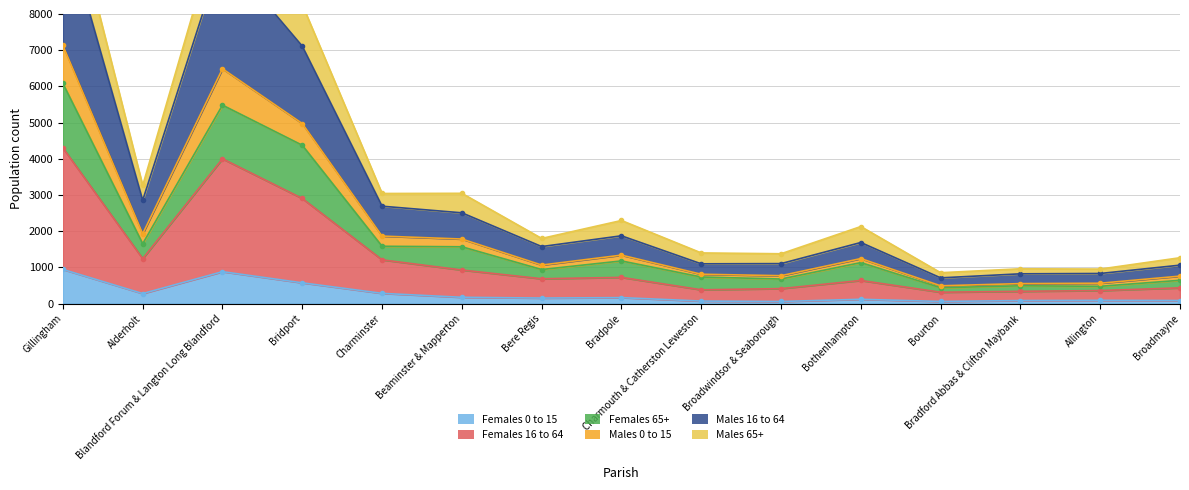

What is the spread (max minus min) of values at Beaminster & Mapperton?

2873